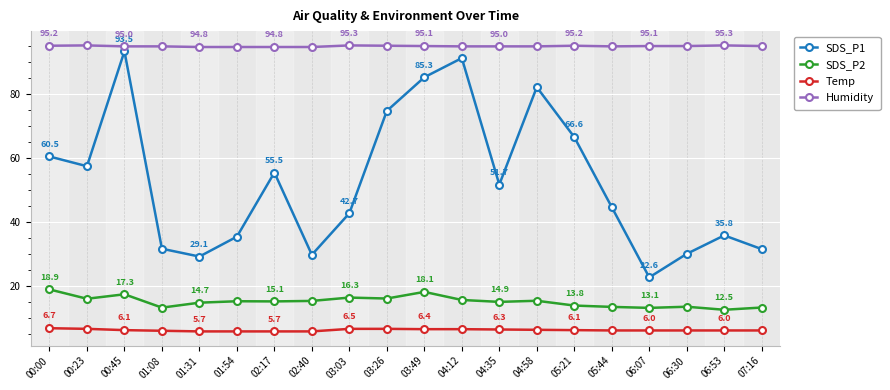

What is the label of the 2nd point from the right?

06:53